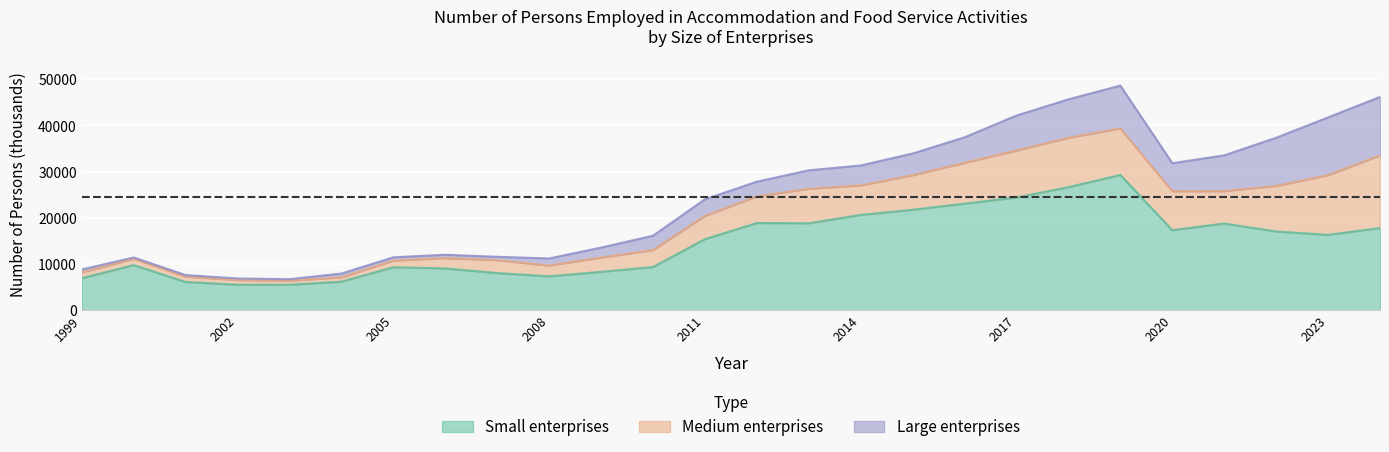

What is the difference between the Small values at 2001 and 2017?

18297